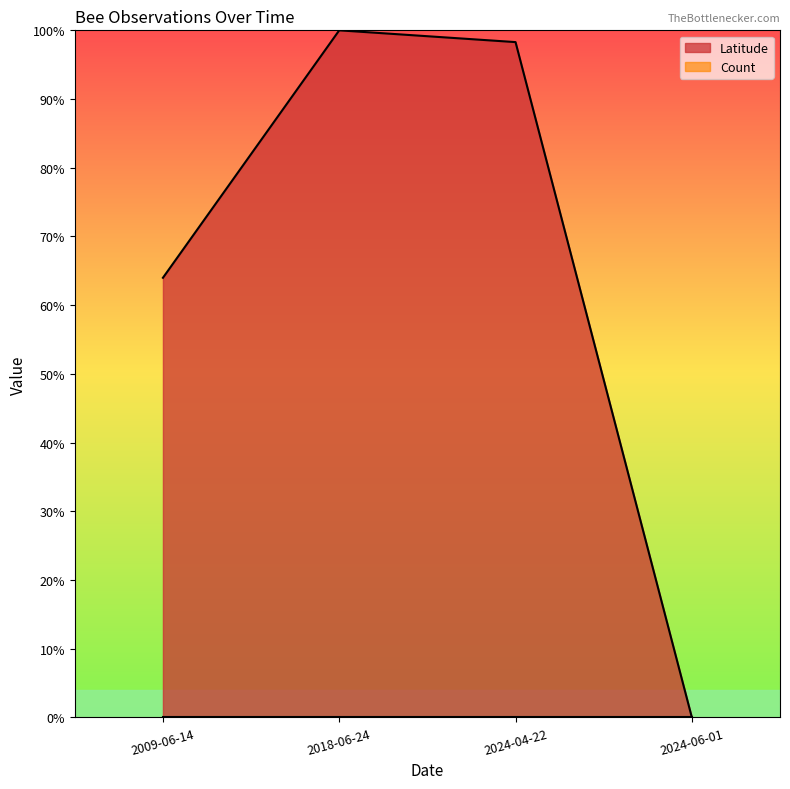

Which category has the lowest value across all series?

2024-06-01